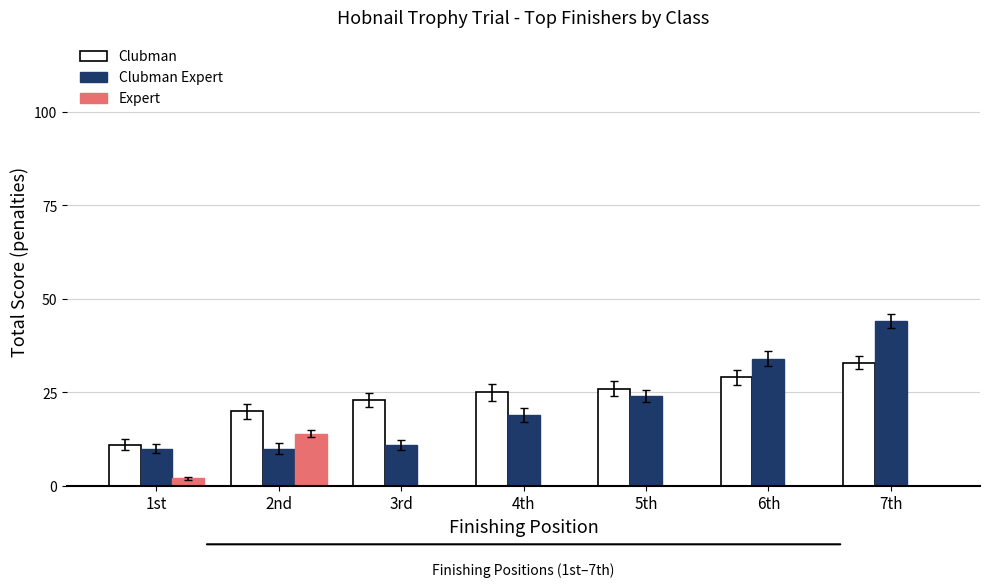

Which series has the largest range (max minus min)?

Clubman Expert